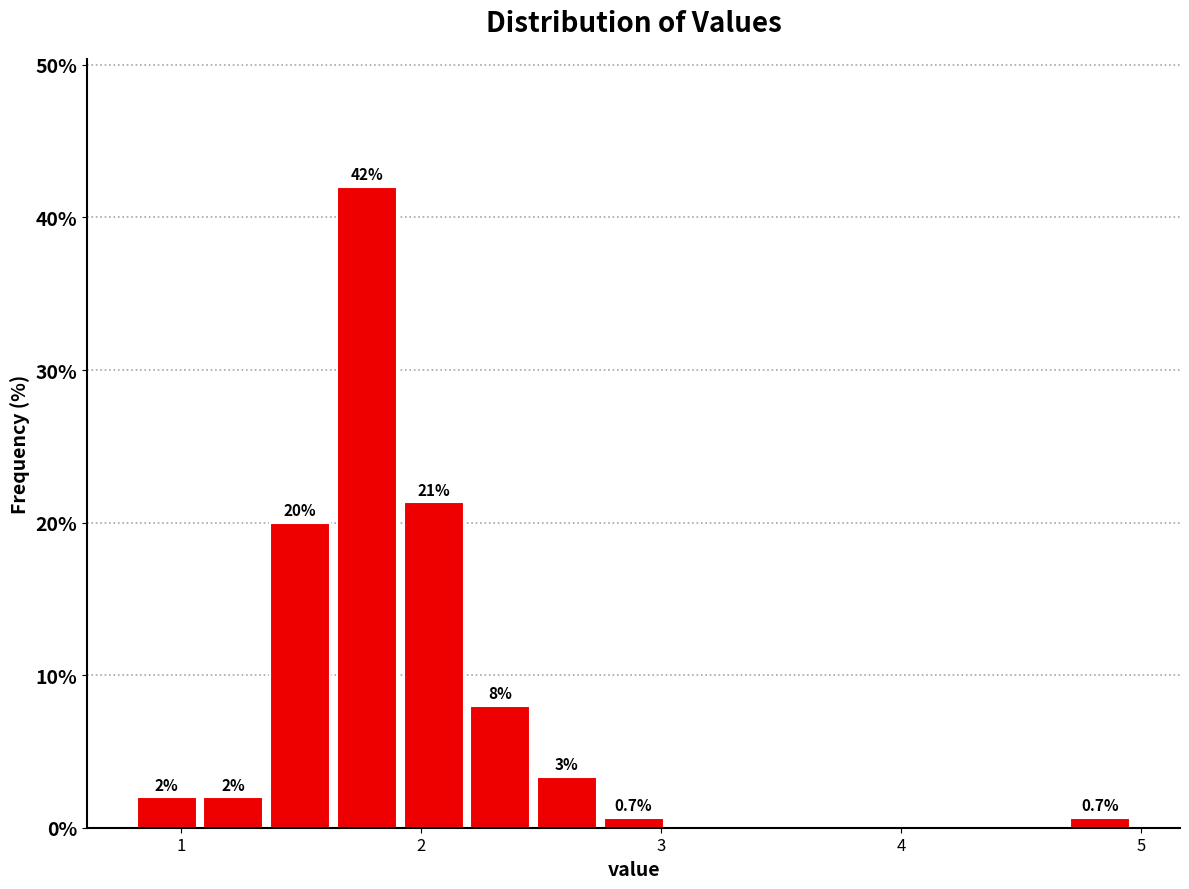

Read against the x-axis, roughly where is the centre of the tallest bar?

1.8